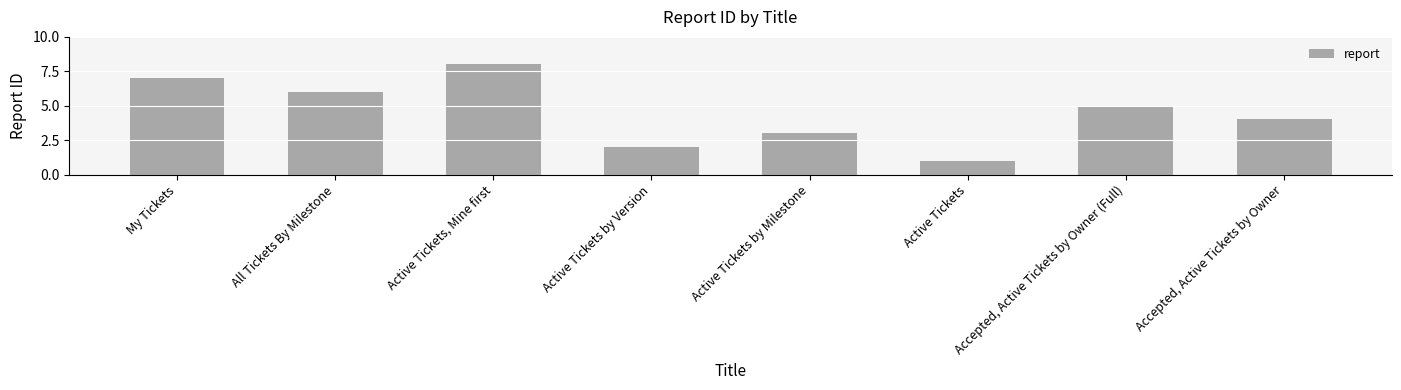

Reading left to right, list all the values displayed in this chart.

7	6	8	2	3	1	5	4